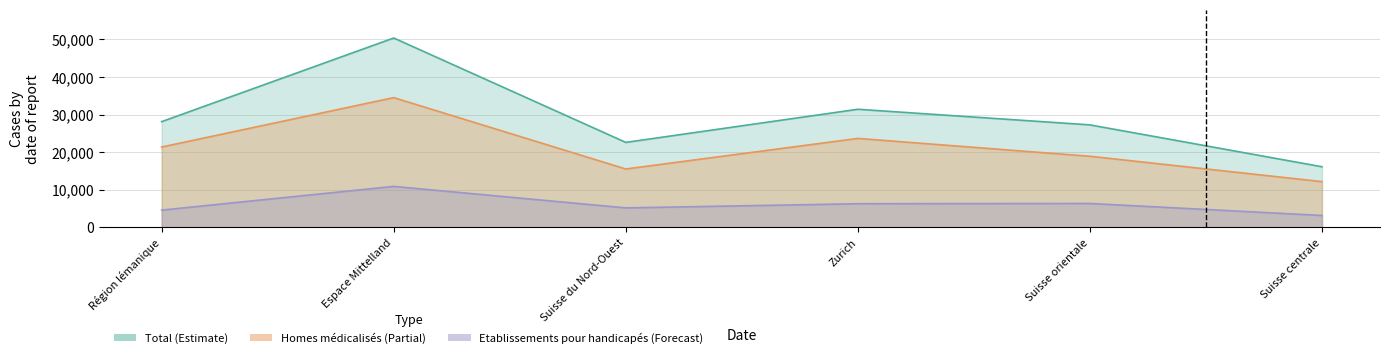

List the labels in order of Homes médicalisés value, smallest first.

Suisse centrale, Suisse du Nord-Ouest, Suisse orientale, Région lémanique, Zurich, Espace Mittelland